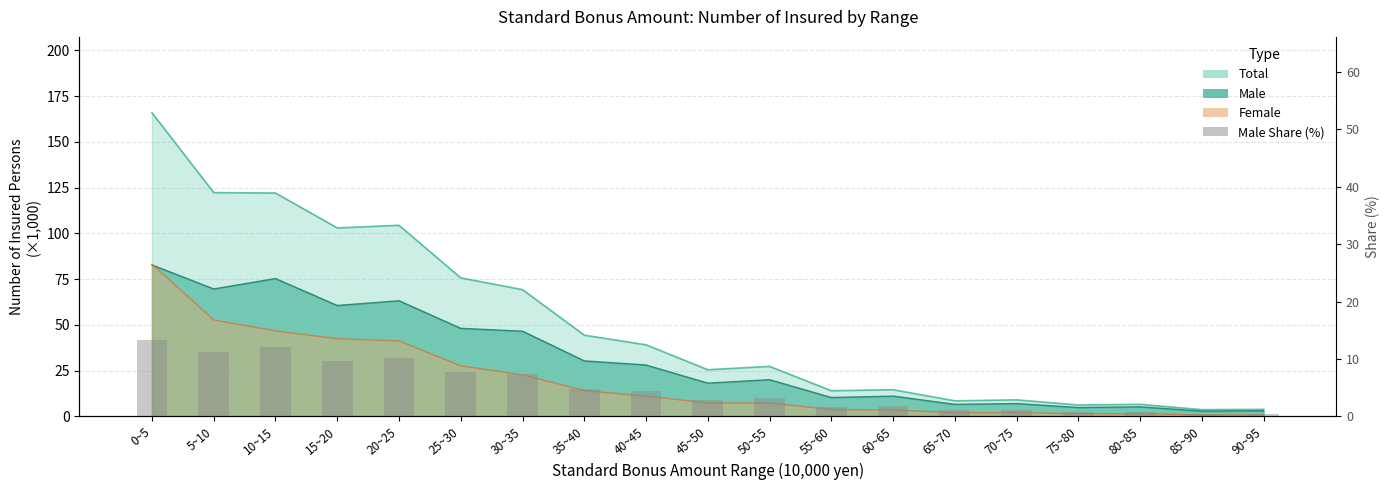

Reading right to left, extract all data points from this chart.

90~95=0.5	85~90=0.5	80~85=0.8	75~80=0.8	70~75=1.1	65~70=1.1	60~65=1.8	55~60=1.6	50~55=3.2	45~50=2.9	40~45=4.5	35~40=4.8	30~35=7.4	25~30=7.7	20~25=10.1	15~20=9.7	10~15=12.0	5~10=11.1	0~5=13.2